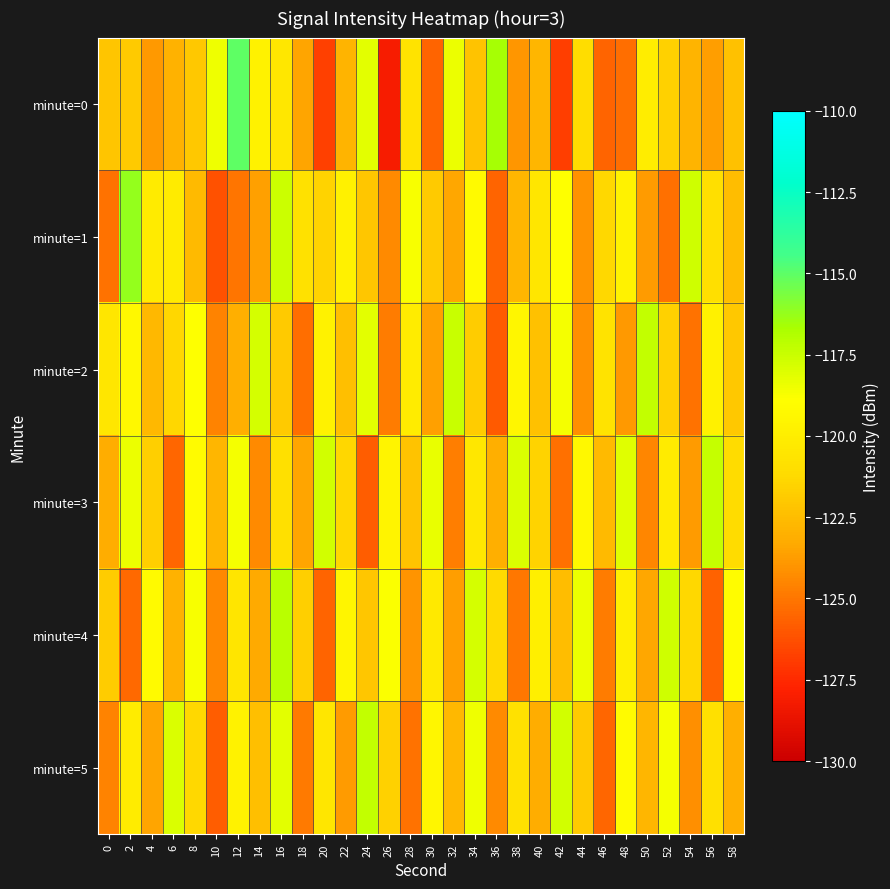

At which category is the sum across all series the highest?

16